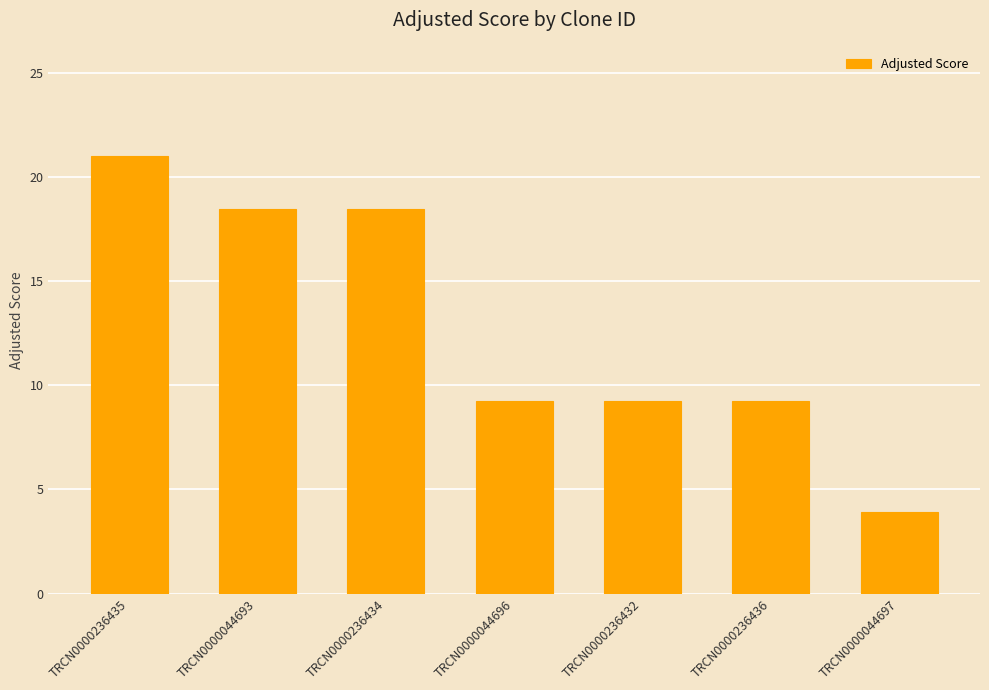

Count the number of values greater than 9.

6